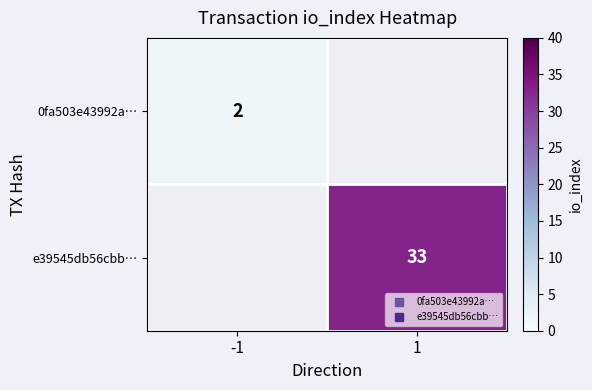

At which label is 0fa503e43992a… closest to 2?

-1